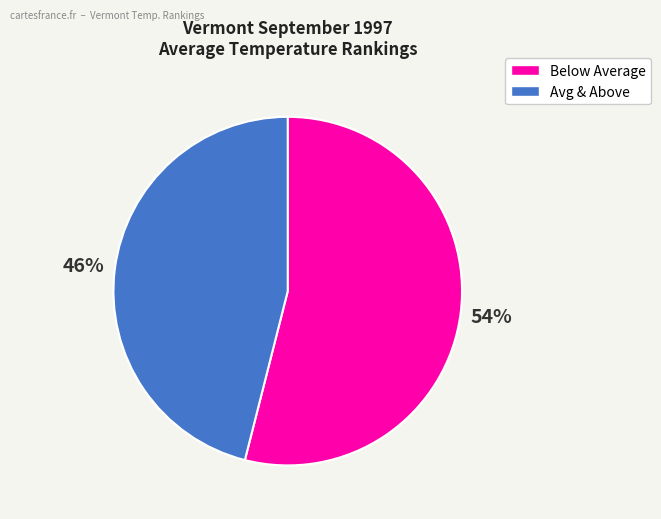

To the nearest percent, what is the average slice percentage?

50%